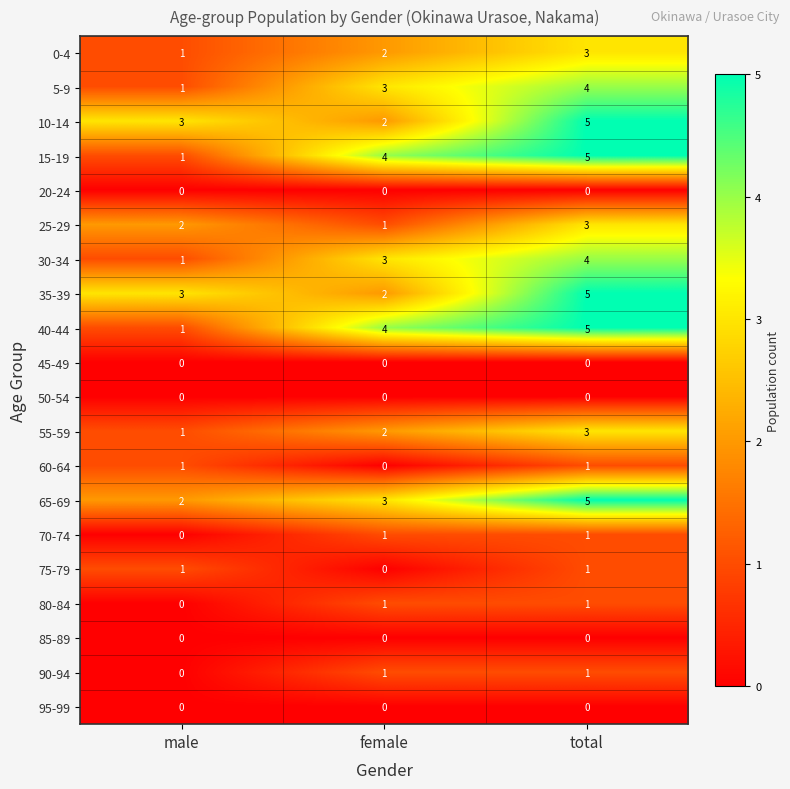

The 30-34 series shows 7 at total. True or false?

False